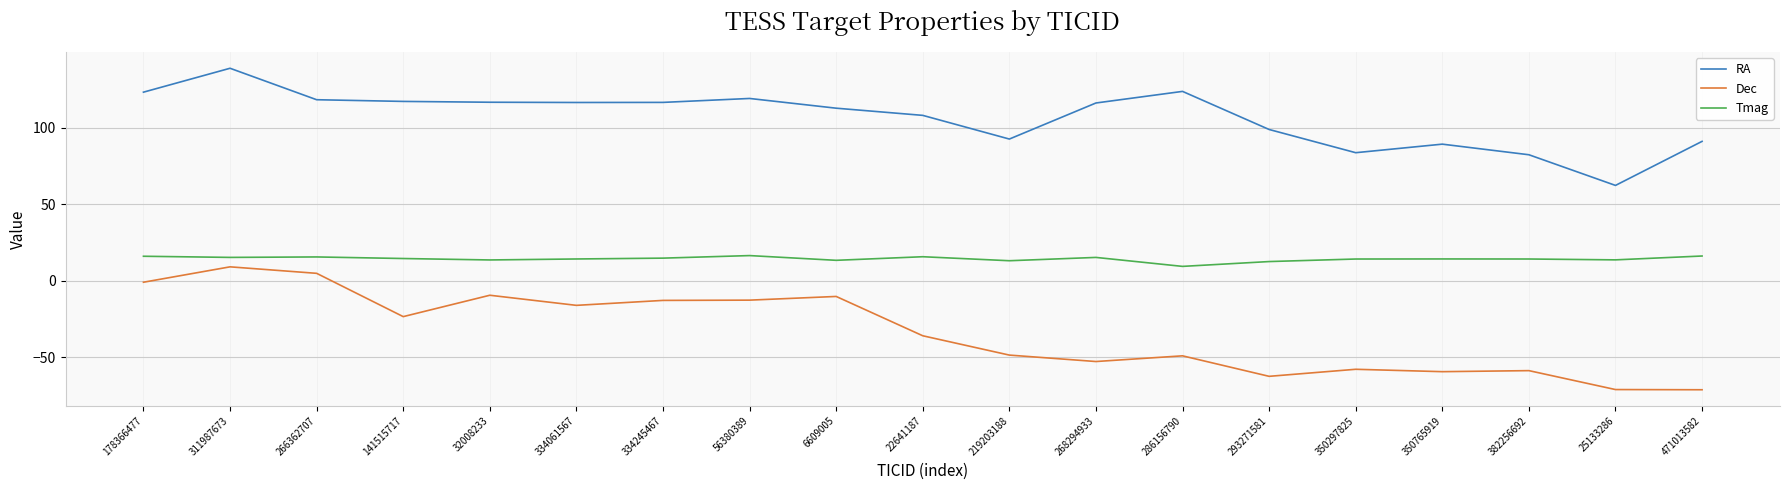

Which series has the largest range (max minus min)?

Dec